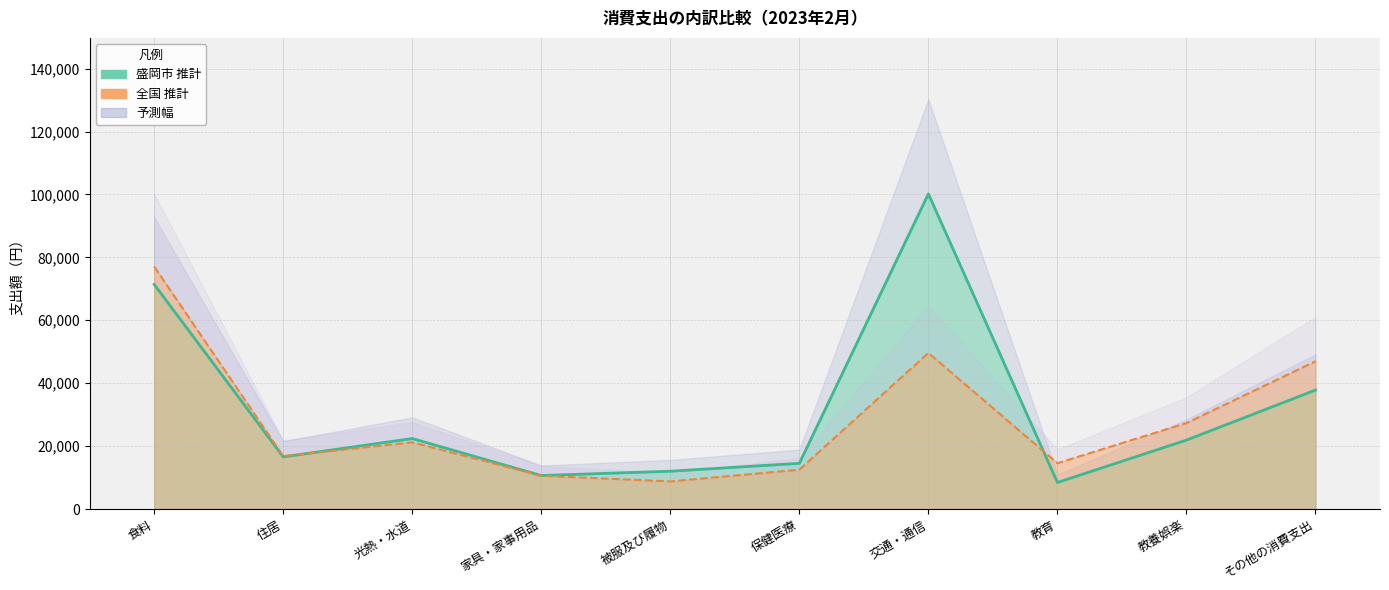

The value of 盛岡市 at 食料 is 71415. True or false?

True